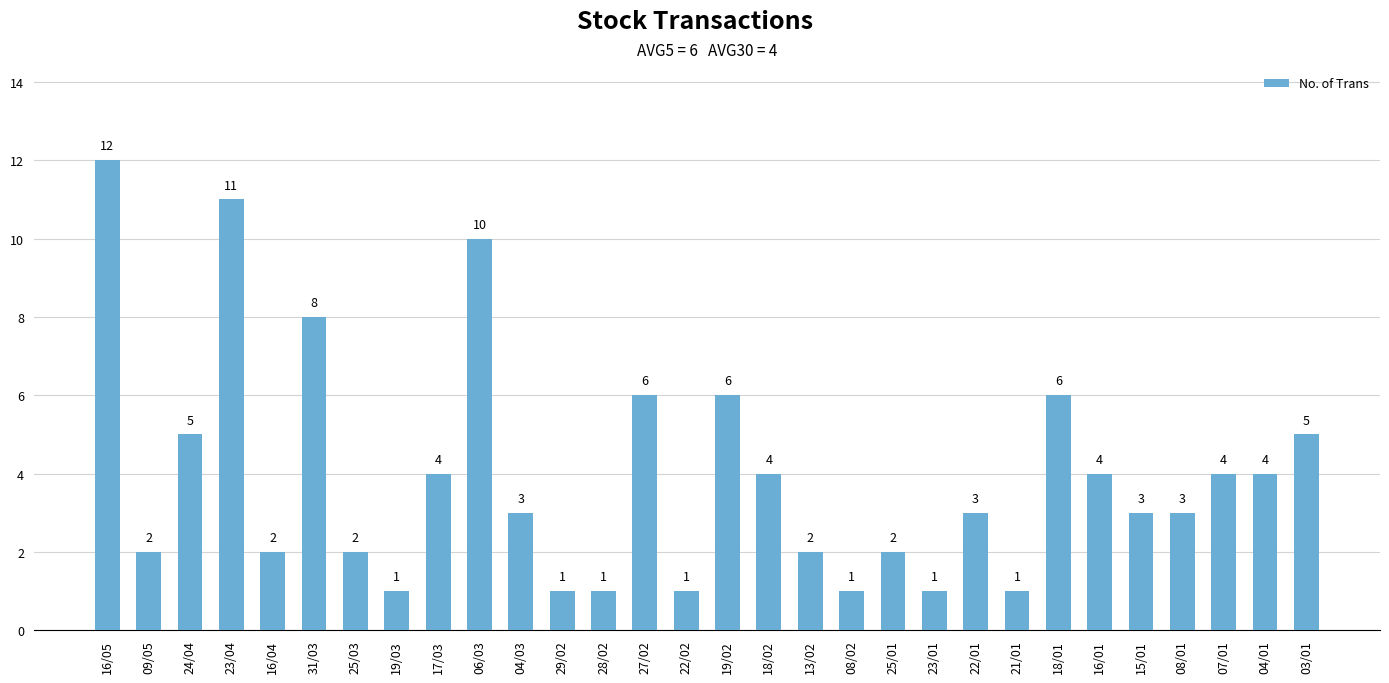

What is the maximum value shown in the chart?

12